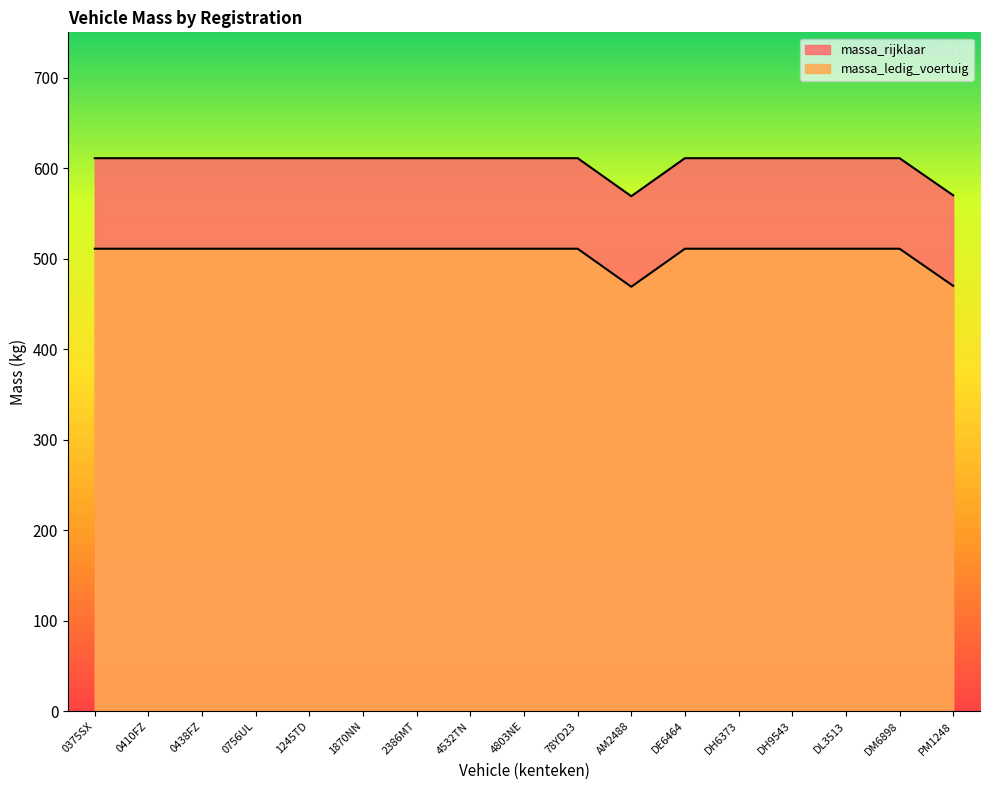

True or false: massa_rijklaar has more than 1 interior local peaks.

False